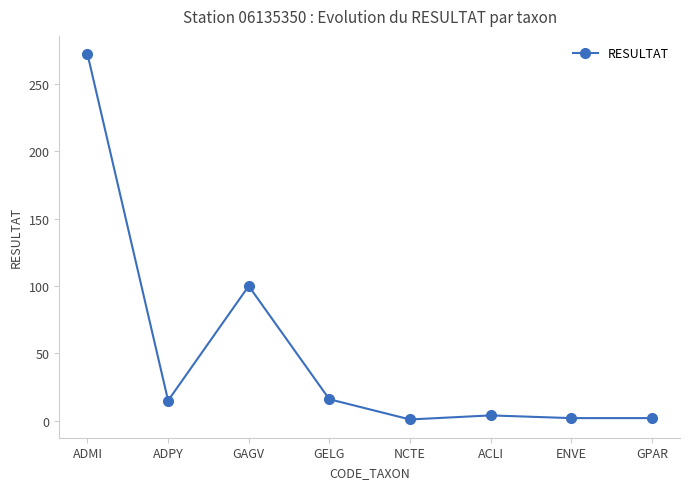

Approximately how many times larger is the value at GELG compared to NCTE?

16.0